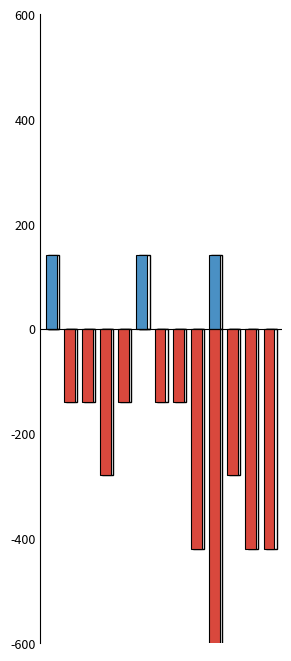

What are all the series names shown in the legend?

RCT Yes, RCT No